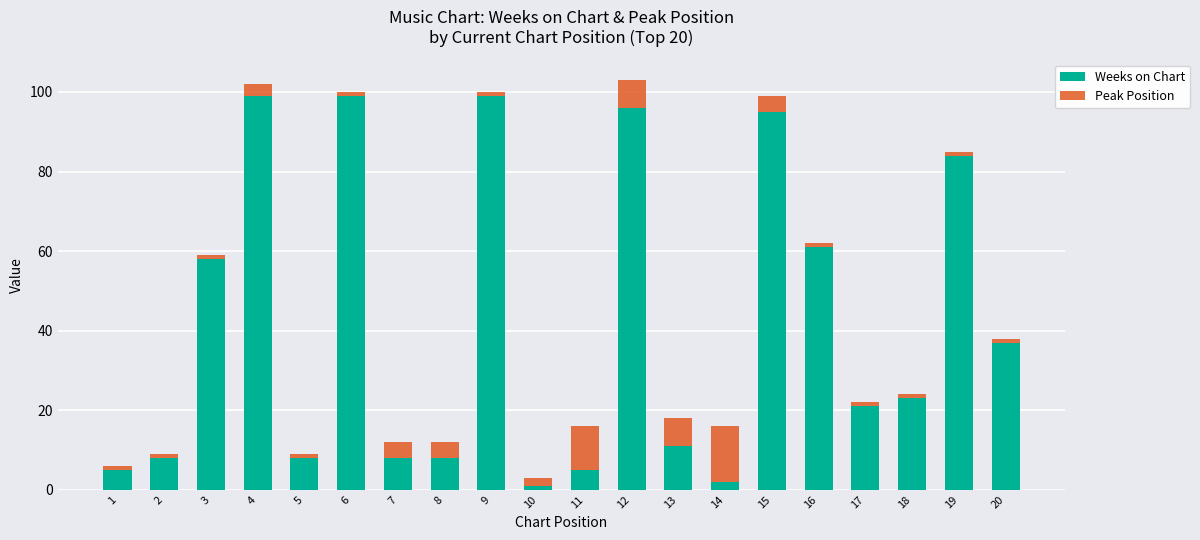

The Weeks on Chart series shows 23 at 18. True or false?

True